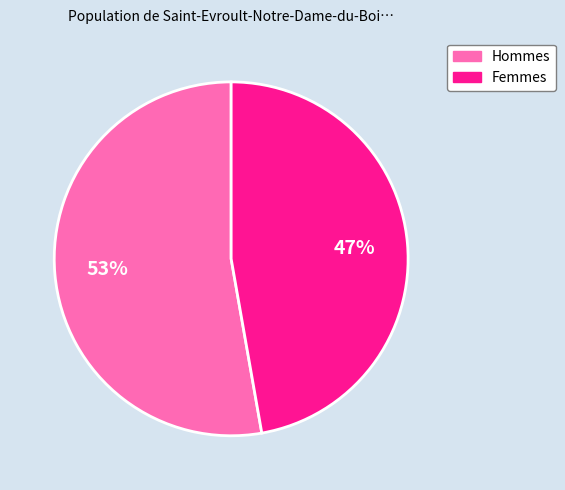

The Femmes slice represents 47% of the pie. True or false?

True